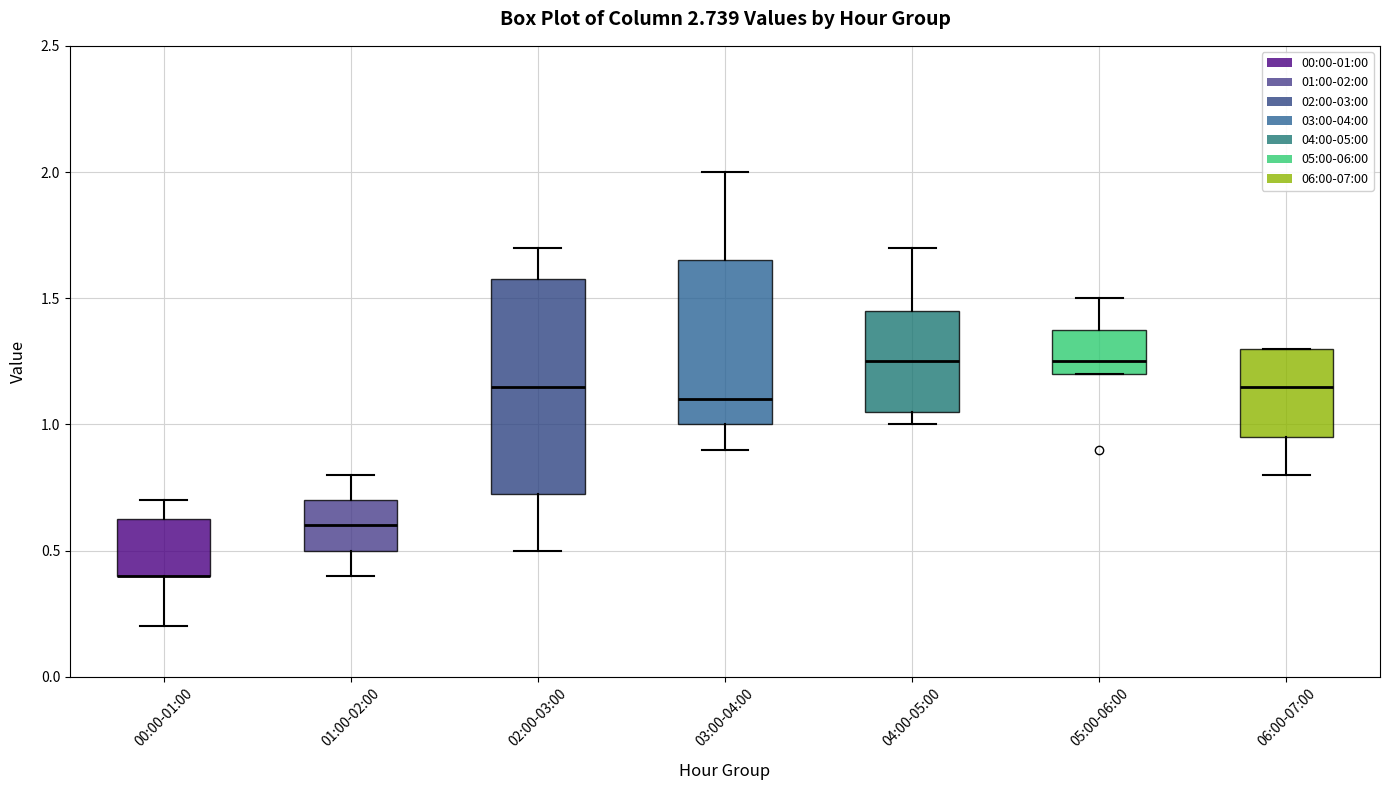

Reading left to right, transcribe this box plot: for each box, give where its median line is, the range the box spans, and where its two whiskers end, as read against the y-axis. The values are not printed on the chart, so give them approximately, as read against the axis.

00:00-01:00: median 0.40 (drawn on the box's lower edge), box 0.40 to 0.65, whiskers 0.20 to 0.70
01:00-02:00: median 0.60, box 0.50 to 0.70, whiskers 0.40 to 0.80
02:00-03:00: median 1.15, box 0.75 to 1.60, whiskers 0.50 to 1.70
03:00-04:00: median 1.10, box 1.00 to 1.65, whiskers 0.90 to 2.00
04:00-05:00: median 1.25, box 1.05 to 1.45, whiskers 1.00 to 1.70
05:00-06:00: median 1.25, box 1.20 to 1.40, whiskers 1.20 to 1.50
06:00-07:00: median 1.15, box 0.95 to 1.30, whiskers 0.80 to 1.30